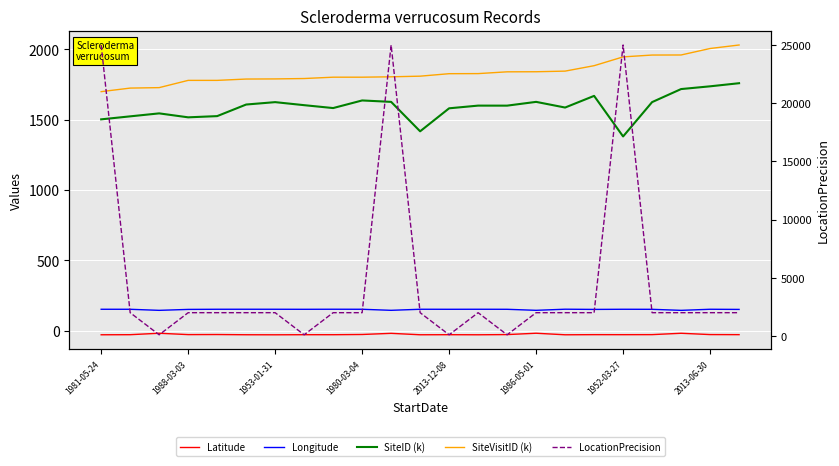

At how many categories does at least one series exceed 23899?

3